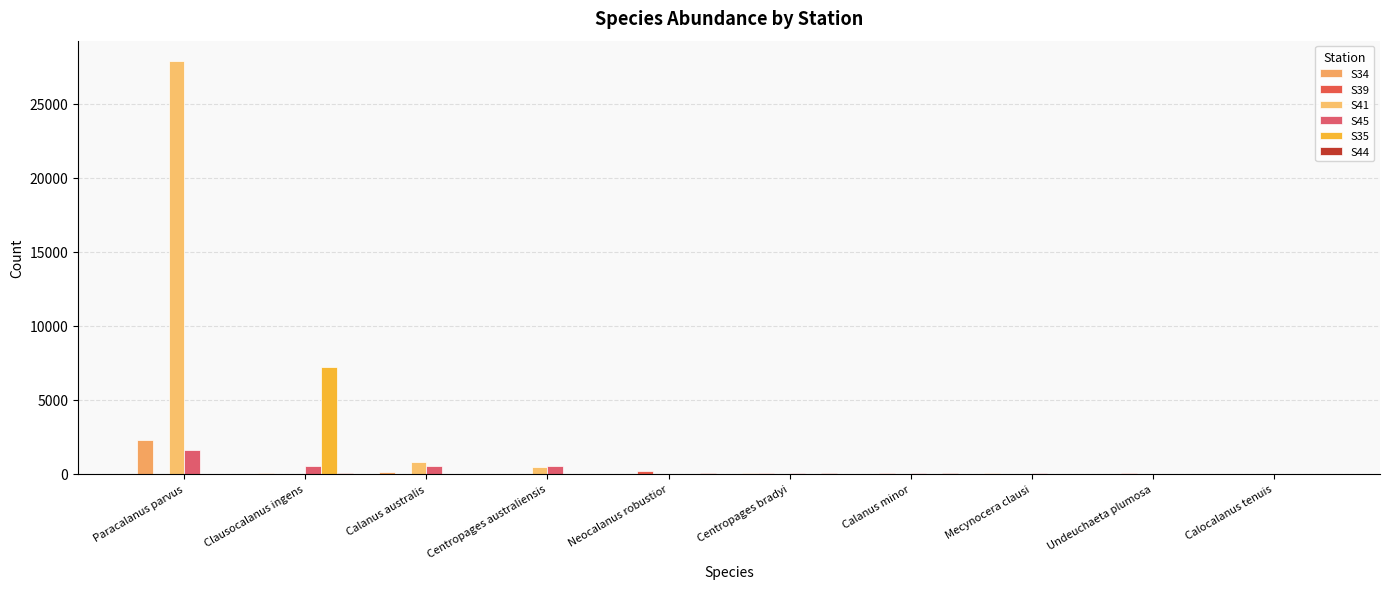

Reading right to left, list all the values displayed in this chart.

S34: 11	0	25	18	24	2	15	102	29	2254
S39: 0	34	2	31	32	196	0	14	0	0
S41: 3	0	20	6	10	4	490	773	17	27874
S45: 0	0	39	52	36	4	560	560	517	1631
S35: 0	0	21	11	10	1	0	2	7230	0
S44: 0	0	0	23	32	46	0	21	23	0